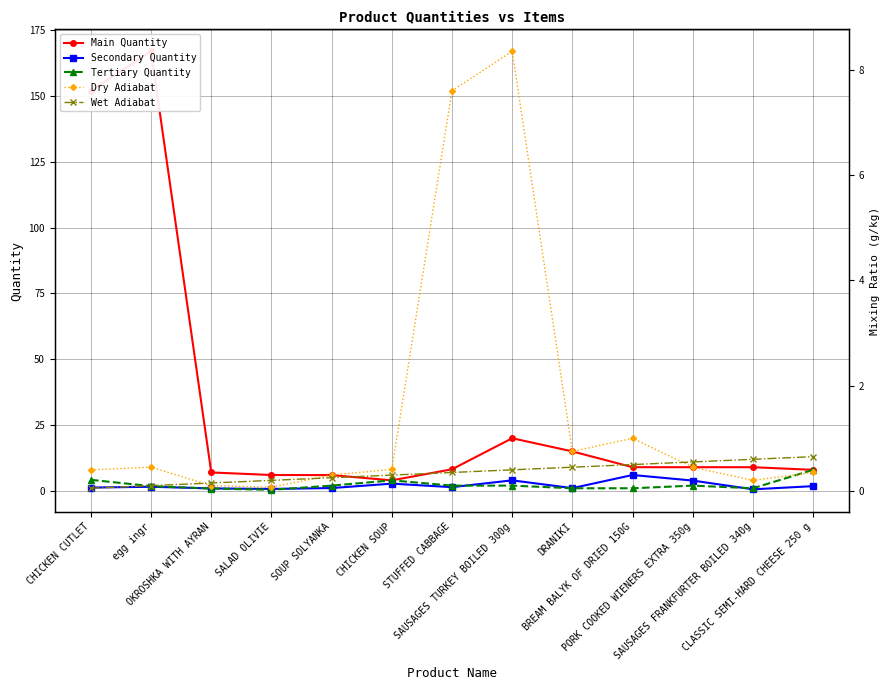

List the series in order of their peak value, highest first.

Main Quantity, Dry Adiabat, Wet Adiabat, Tertiary Quantity, Secondary Quantity